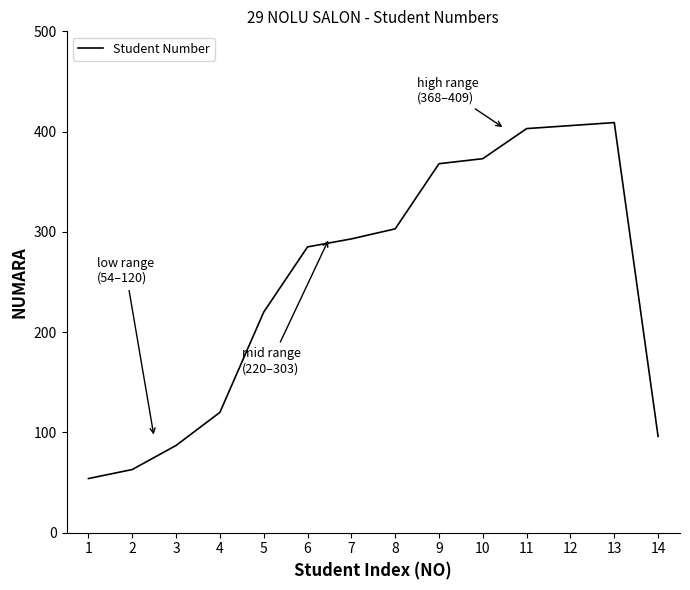

What is the minimum value shown in the chart?

54